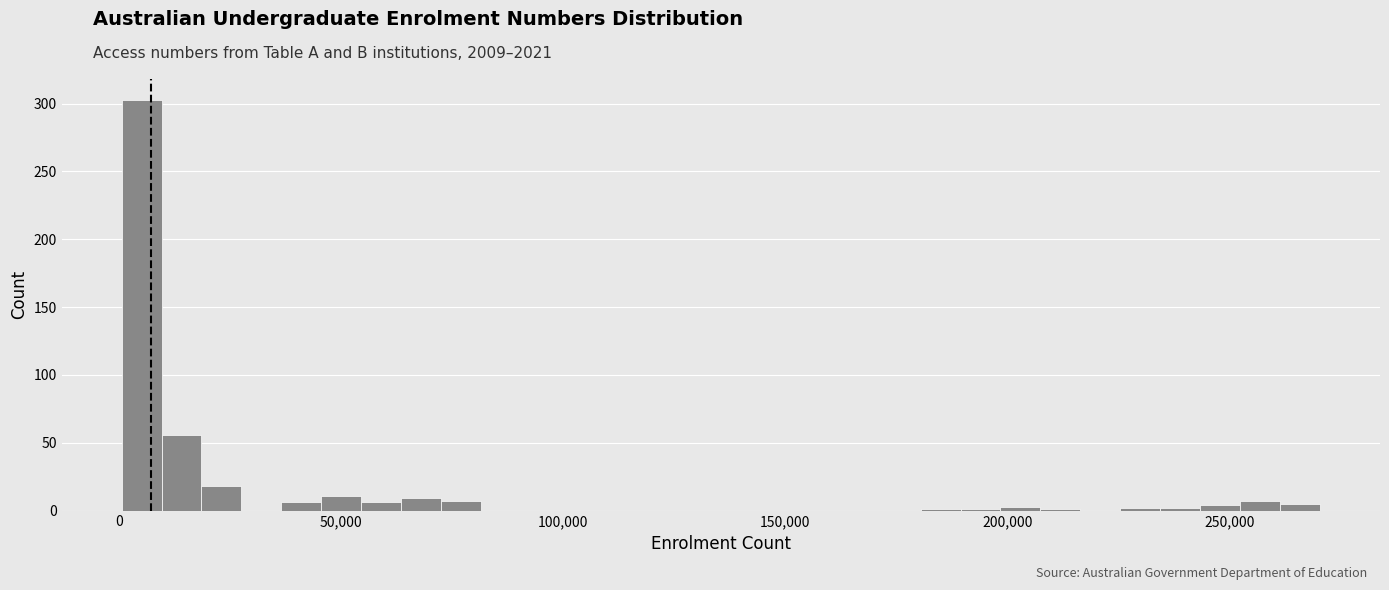

Read against the x-axis, roughly where is the centre of the tallest bar?

5000